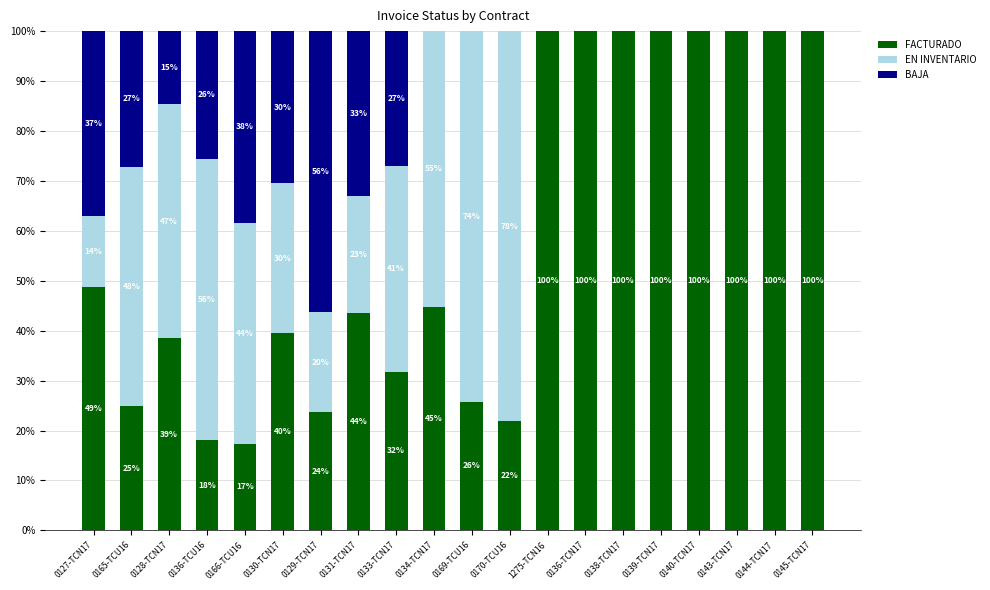

What value does the FACTURADO series have at 0128-TCN17?

38.6